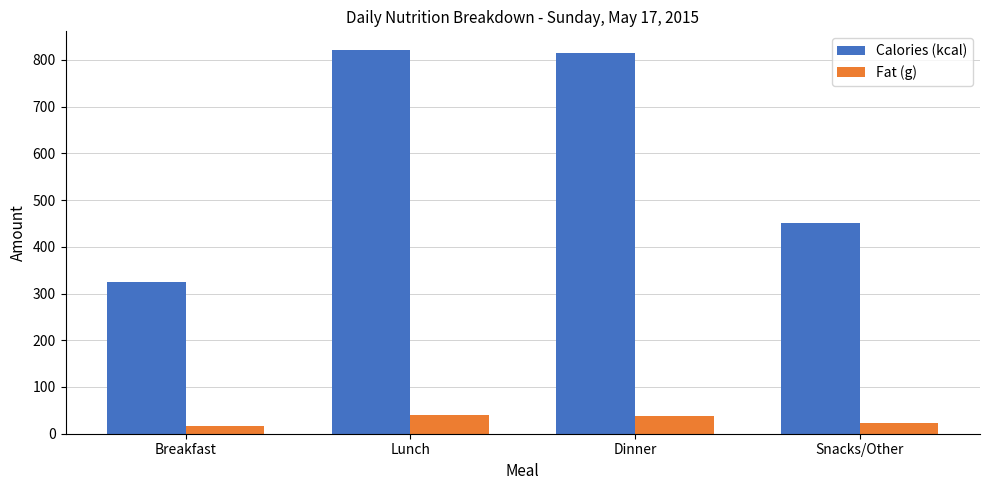

How many data points does each series have?

4